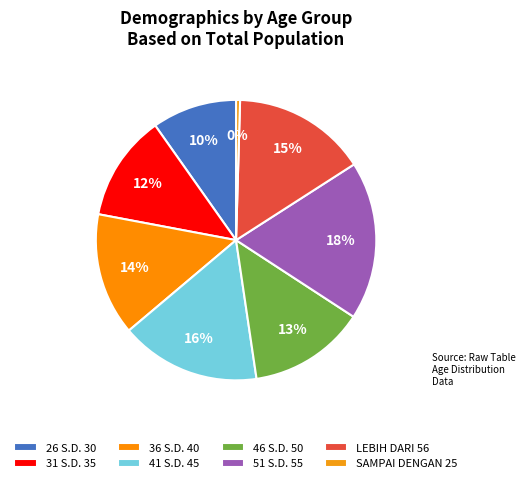

How many slices are in this pie chart?

8